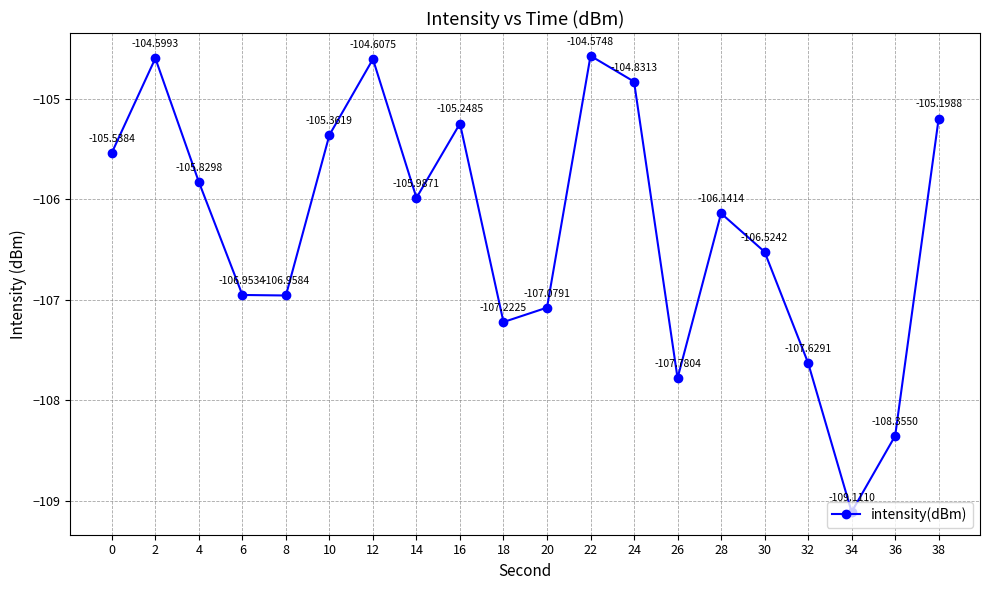

How many lines are shown in the chart?

1